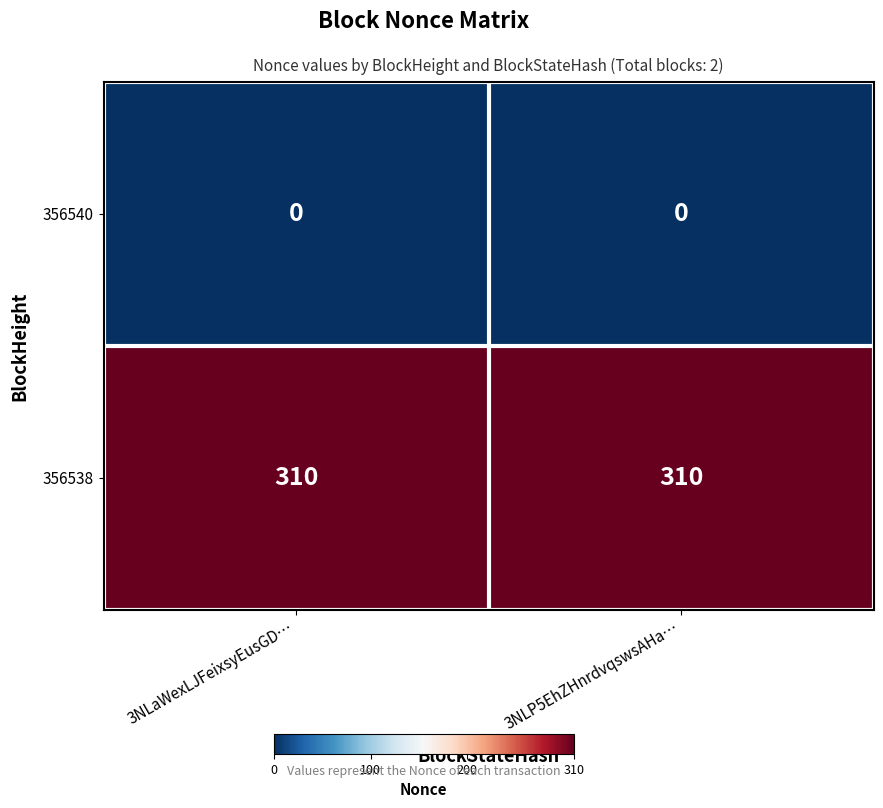

Is the value of 356540 at 3NLP5EhZHnrdvqswsAHa… greater than the value of 356538 at 3NLaWexLJFeixsyEusGD…?

No